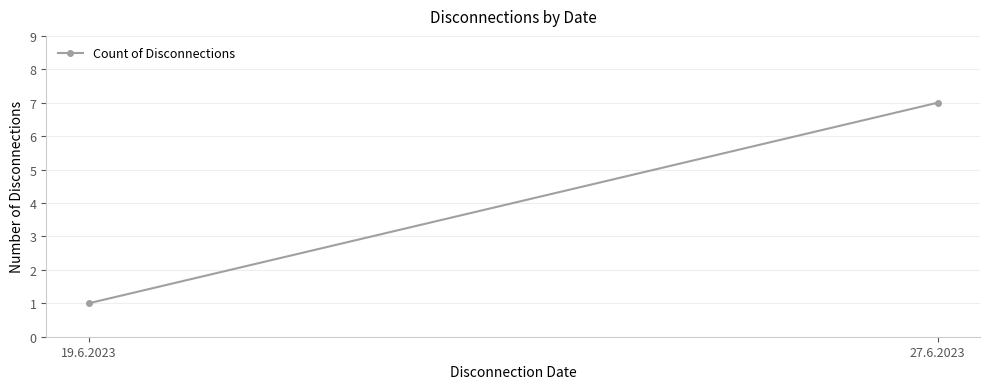

What is the difference between the maximum and minimum values?

6